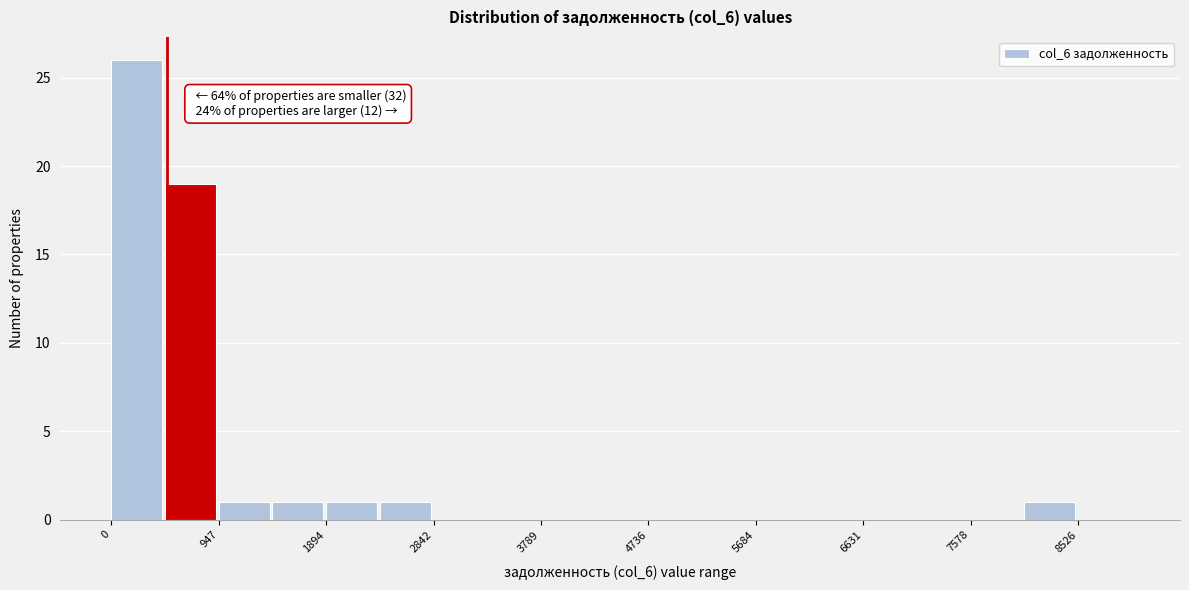

Over which range of the x-axis is the bar tallest?

0 to 500